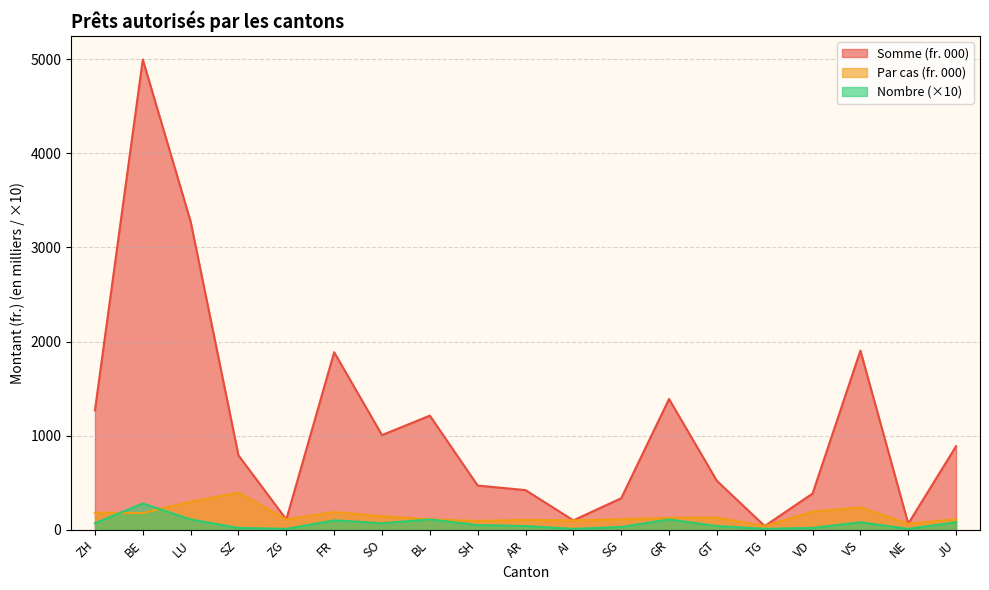

What is the minimum value for Par cas (fr.)?

40.0